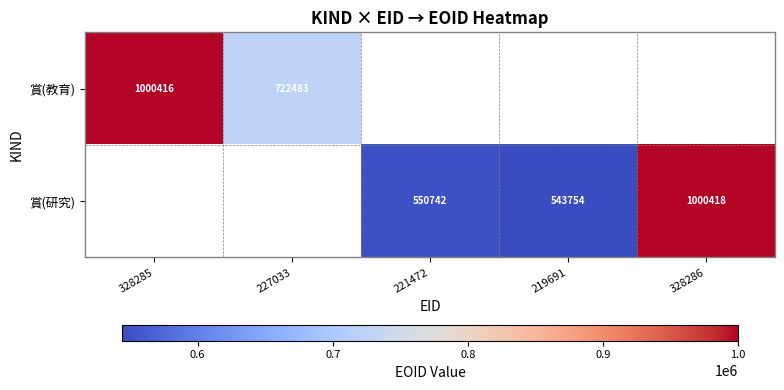

True or false: 賞(教育) has a value of 308039 at 227033.

False